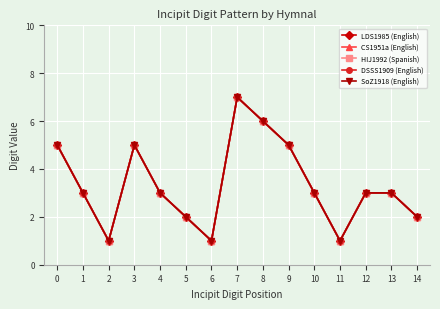

In HIJ1992 (Spanish), how many points are higher than both neighbors (excluding endpoints)?

2